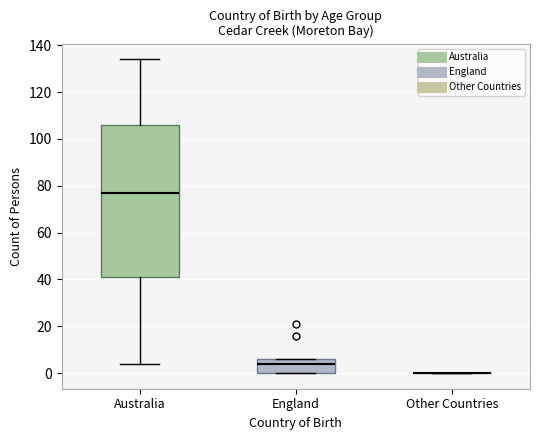

Reading left to right, read every box against the y-axis: the position of its median line, the range the box covers, and the ends of its whiskers. The values are not printed on the chart, so give them approximately, as read against the axis.

Australia: median 78, box 42 to 106, whiskers 4 to 134
England: median 4, box 0 to 6, whiskers 0 to 6
Other Countries: box collapsed to a line at 0, whiskers 0 to 0